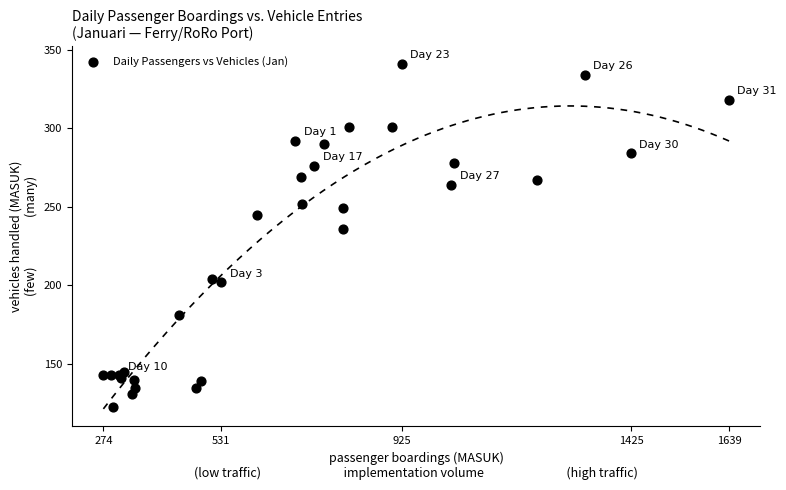

What Y value in the scatter plot is closest to 232?

236